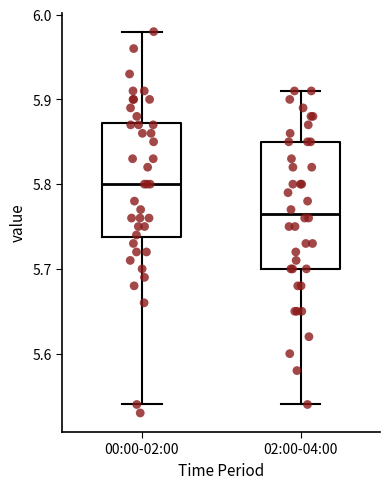

Which box's median line is the lowest?

02:00-04:00